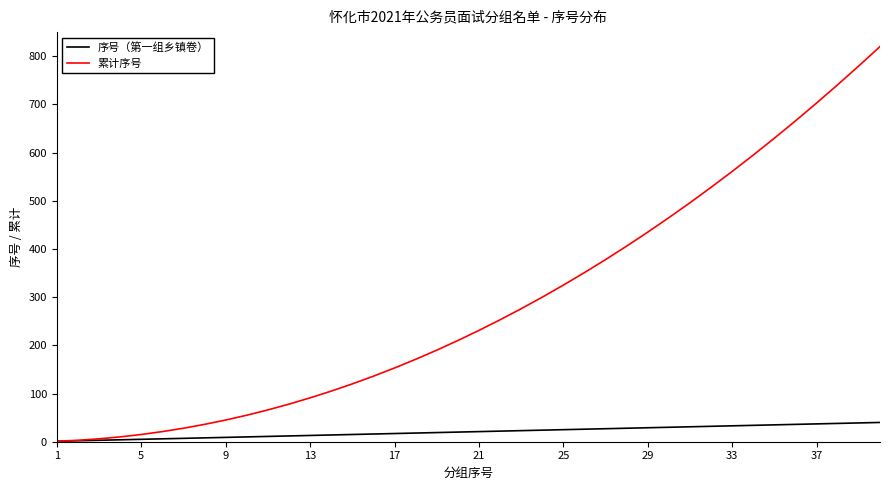

Count the number of categories in the chart.

40